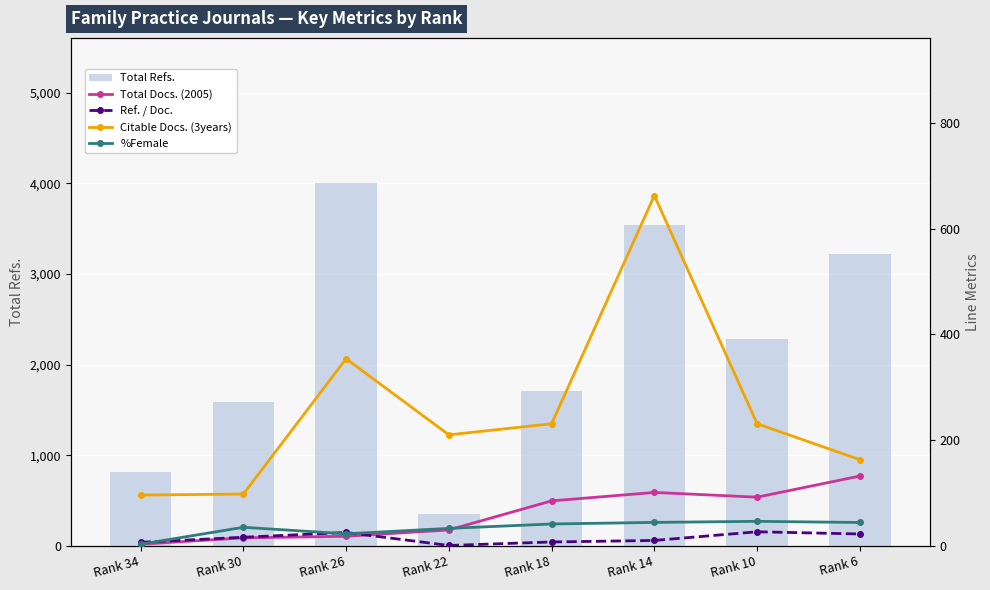

Read the %Female value at Rank 34.

3.0